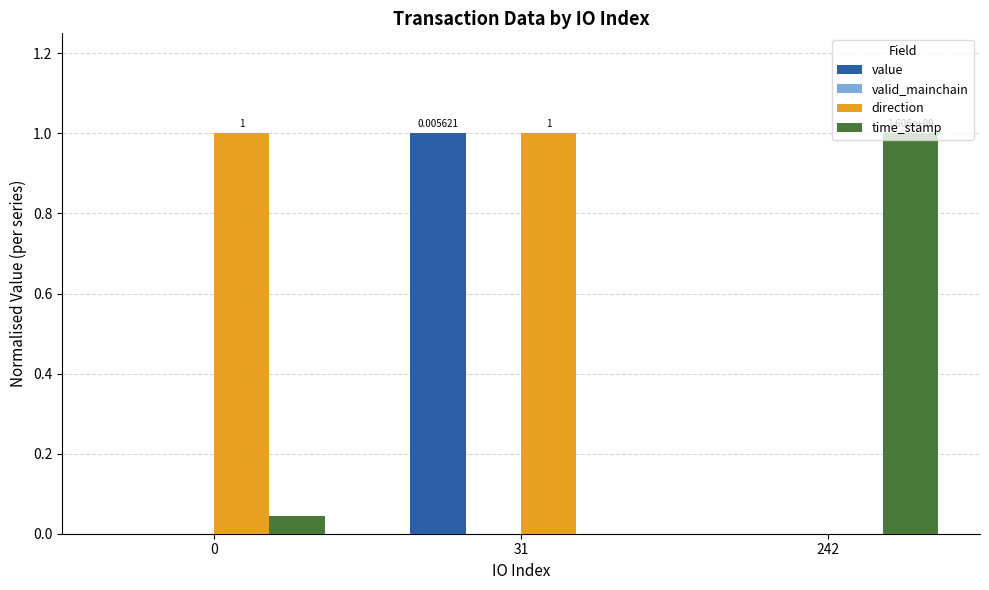

Which series changed the most between 0 and 31?

value